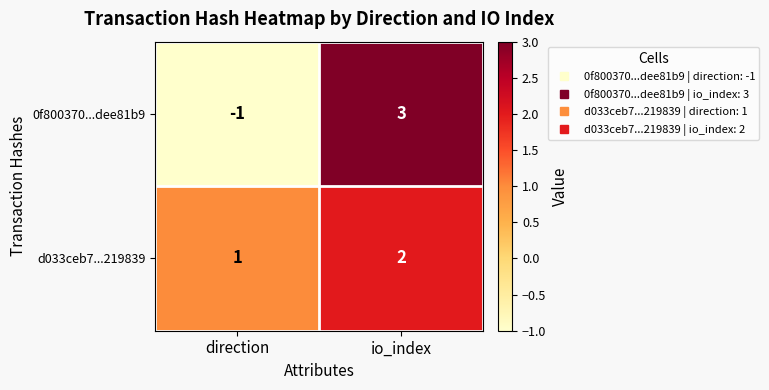

Reading right to left, transcribe all the data shown in this chart.

0f800370...dee81b9: io_index=3	direction=-1
d033ceb7...219839: io_index=2	direction=1